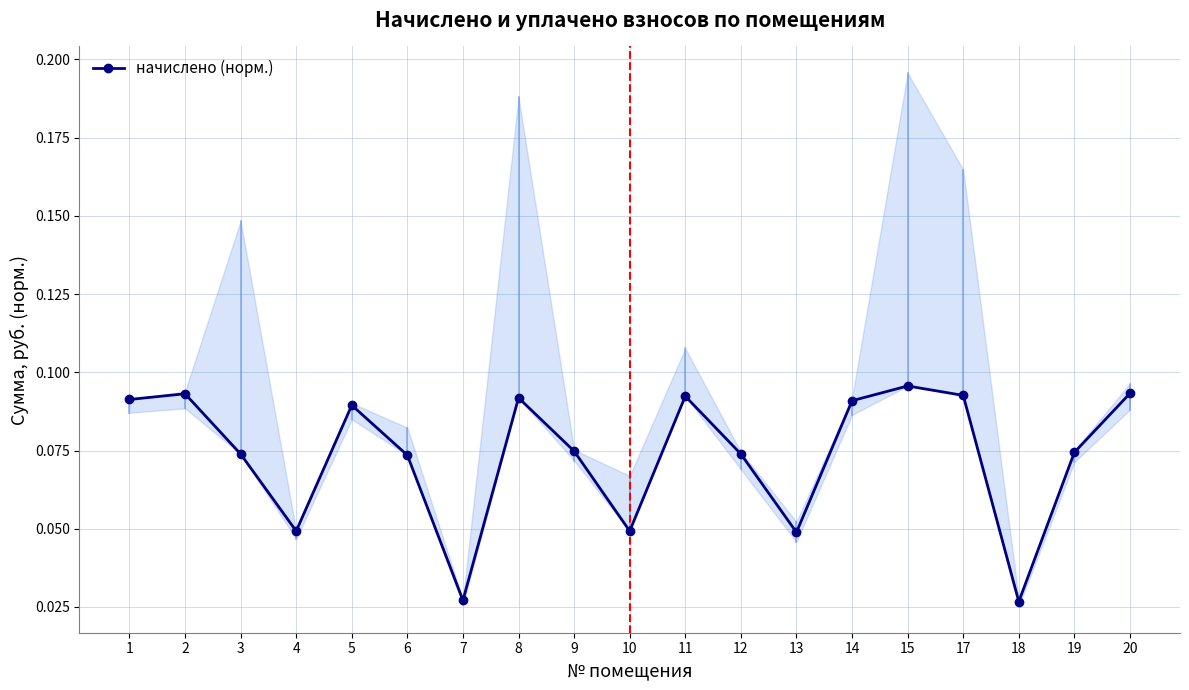

The value at 15 is 0.1. True or false?

True